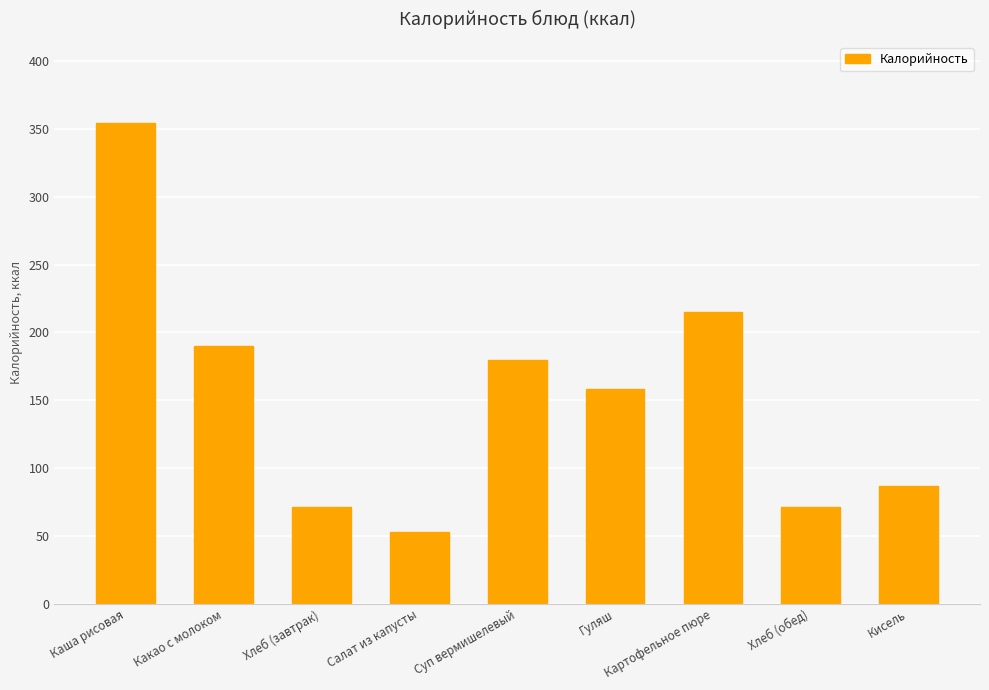

Reading right to left, extract all data points from this chart.

Кисель=87	Хлеб (обед)=71	Картофельное пюре=215	Гуляш=158	Суп вермишелевый=180	Салат из капусты=53	Хлеб (завтрак)=71	Какао с молоком=190	Каша рисовая=354